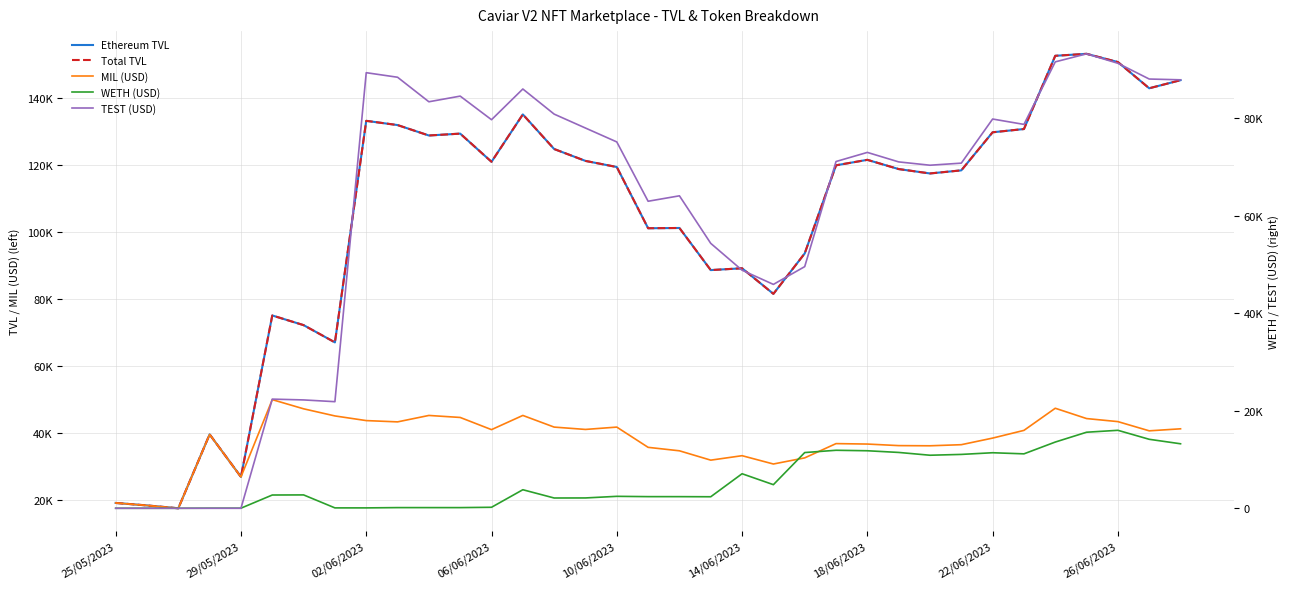

How many data points in MIL (USD) are less than 40574?

17